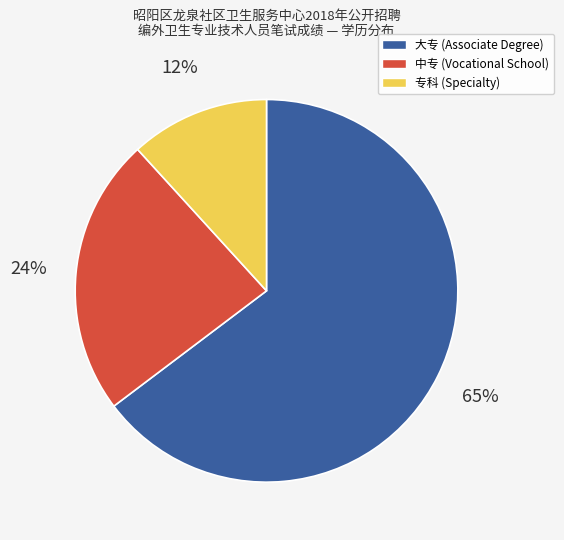

To the nearest percent, what is the difference between the 大专 and 中专 slice percentages?

41%